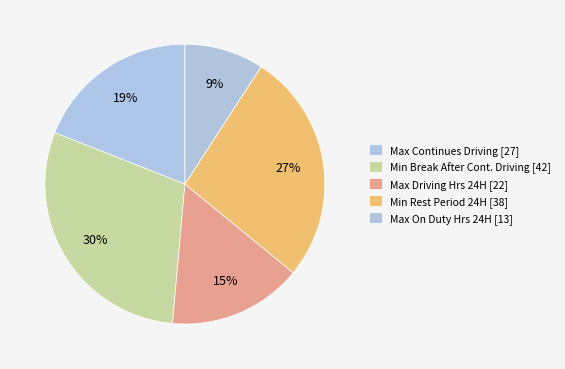

Rank the categories by value from lowest to highest.

Max on Duty Hours in 24 Hour Cycle, Max Driving Hours in 24 Hour Cycle, Max Continues Driving, Minimum continues rest period in 24 hour cycle, Min Break After Continues Driving